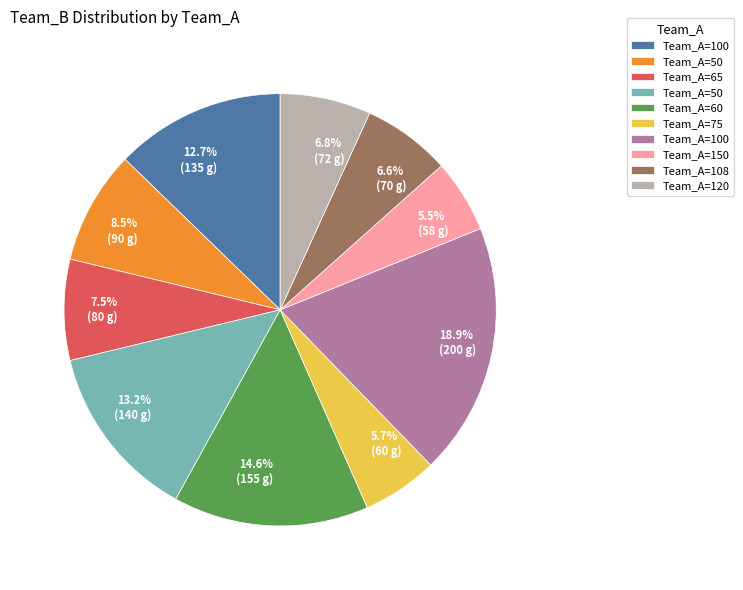

Is there any slice that represents more than half of the pie?

No